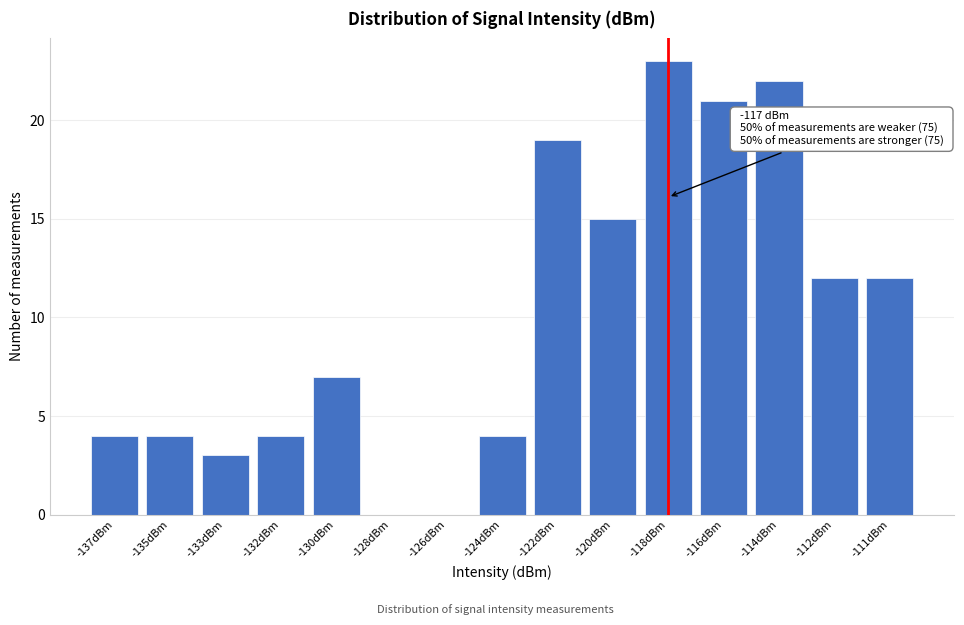

Reading left to right, extract all data points from this chart.

-137dBm=4	-135dBm=4	-133dBm=3	-132dBm=4	-130dBm=7	-128dBm=0	-126dBm=0	-124dBm=4	-122dBm=19	-120dBm=15	-118dBm=23	-116dBm=21	-114dBm=22	-112dBm=12	-111dBm=12